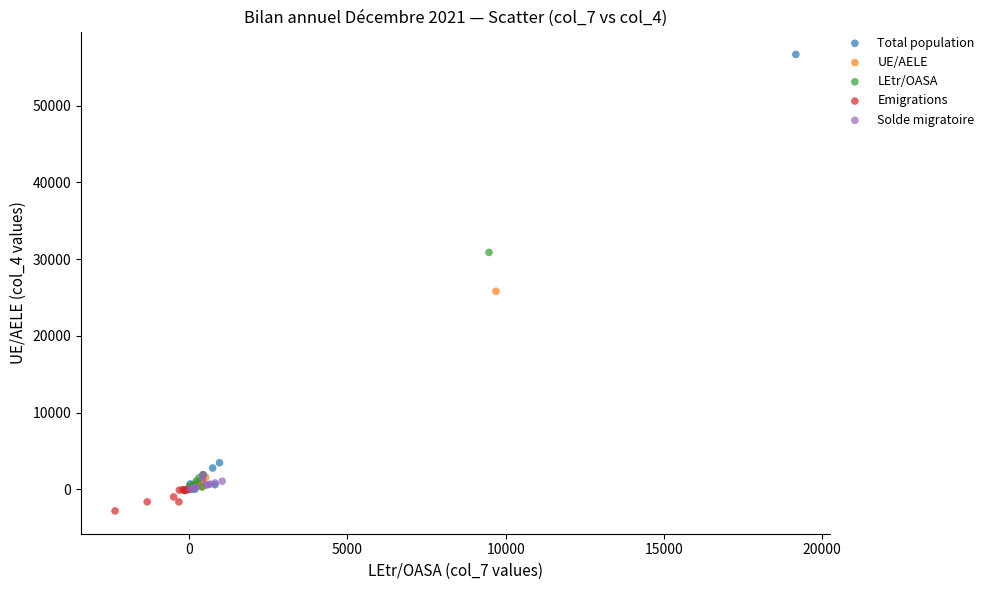

Which series contains the lowest Y value?

Emigrations